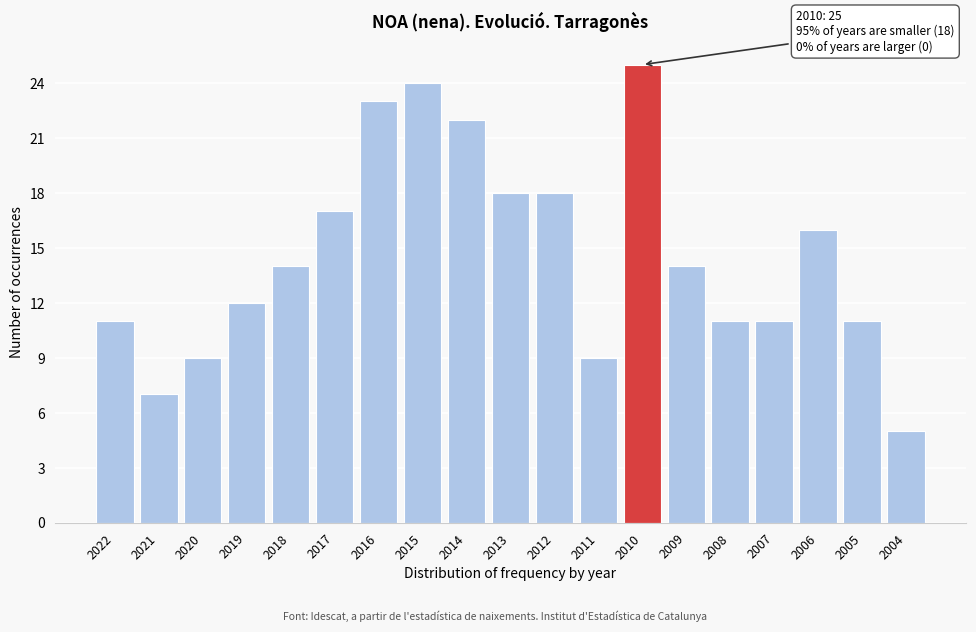

Reading left to right, extract all data points from this chart.

11	7	9	12	14	17	23	24	22	18	18	9	25	14	11	11	16	11	5